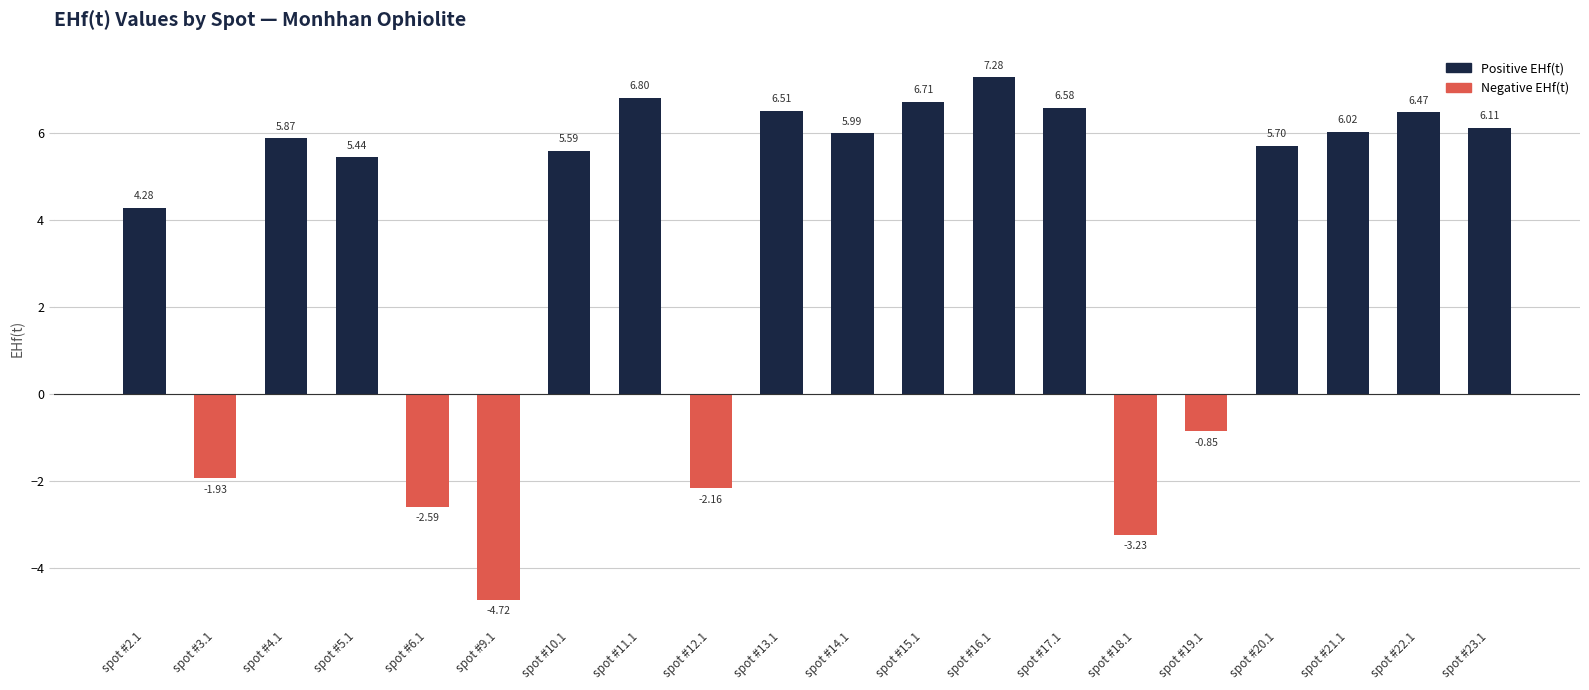

What is the sum of all values?

69.9